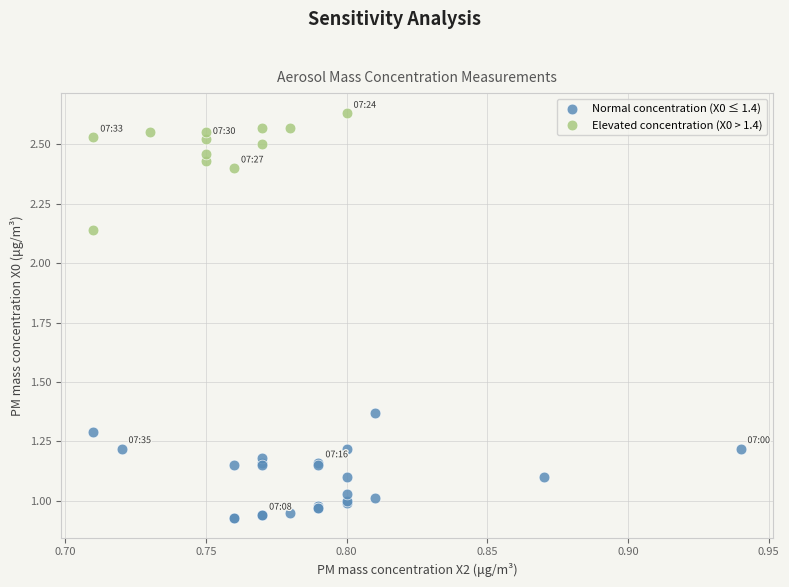

Which series contains the highest Y value?

Elevated concentration (X0 > 1.4)